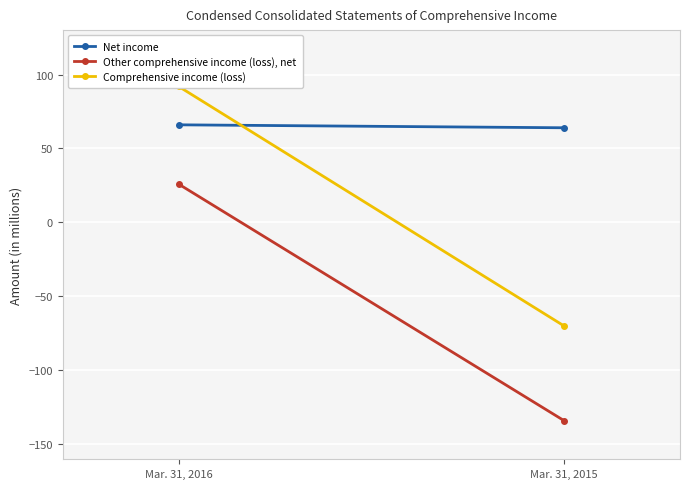

Which series has the largest total across all categories?

Net income